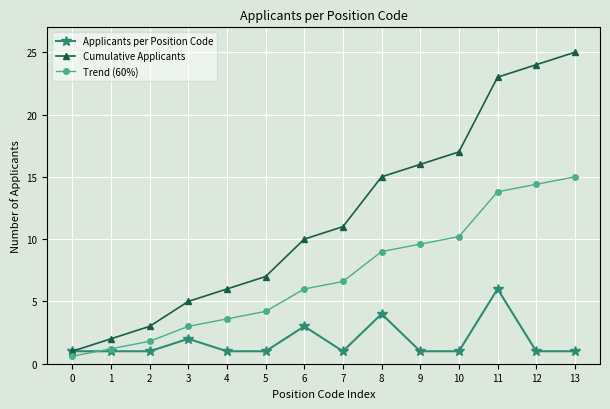

Which series changed the most between 3 and 9?

Cumulative Applicants